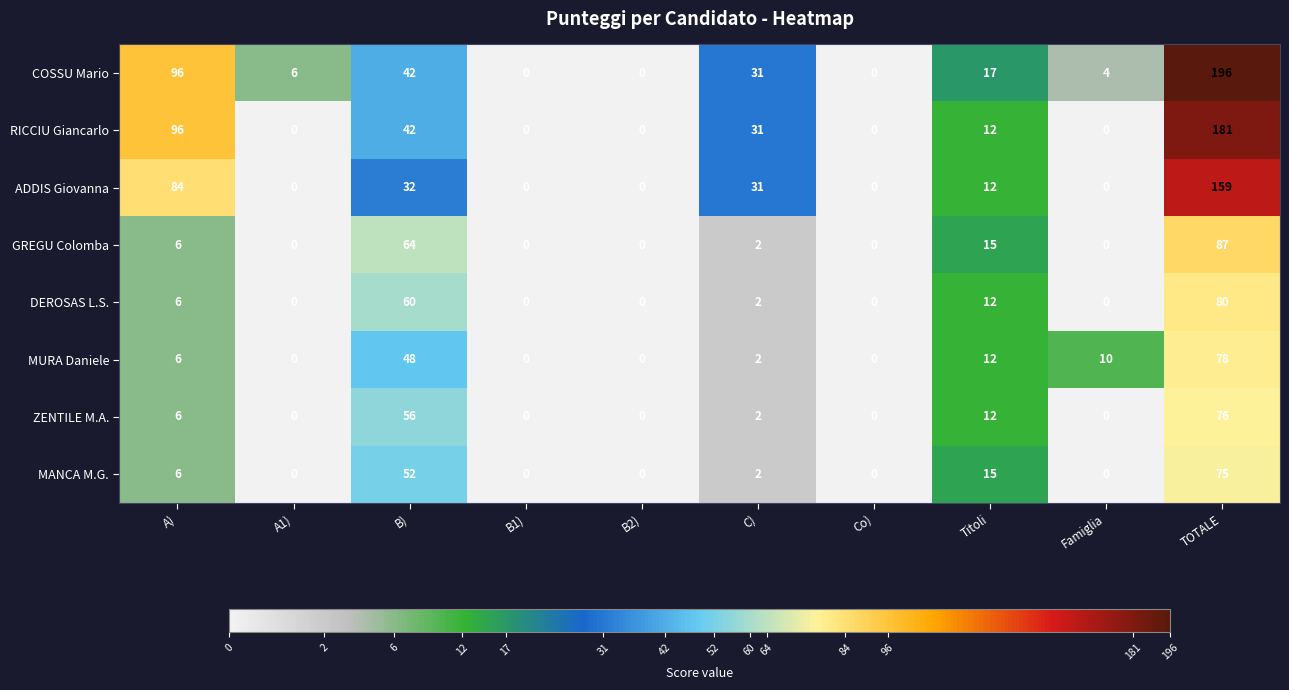

Rank the series by their maximum value, from highest to lowest.

COSSU Mario, RICCIU Giancarlo, ADDIS Giovanna, GREGU Colomba, DEROSAS L.S., MURA Daniele, ZENTILE M.A., MANCA M.G.